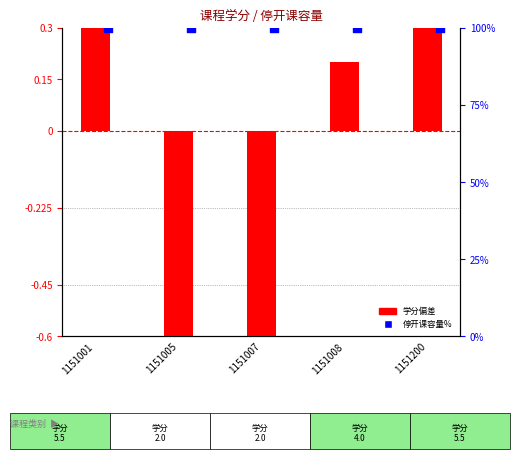

Between 1151200 and 1151001, which is larger?

1151200